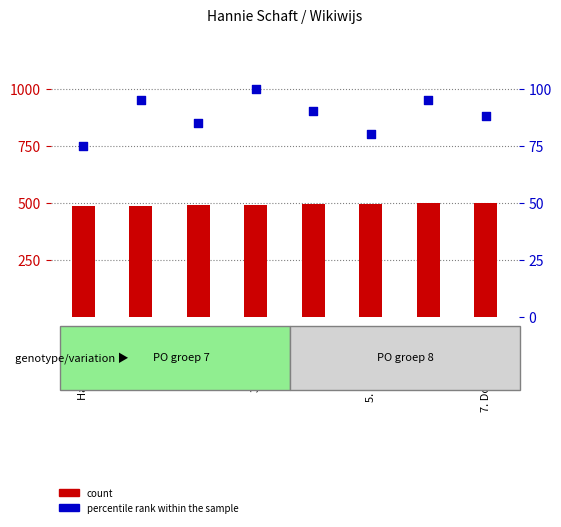

Which series has the largest total across all categories?

count